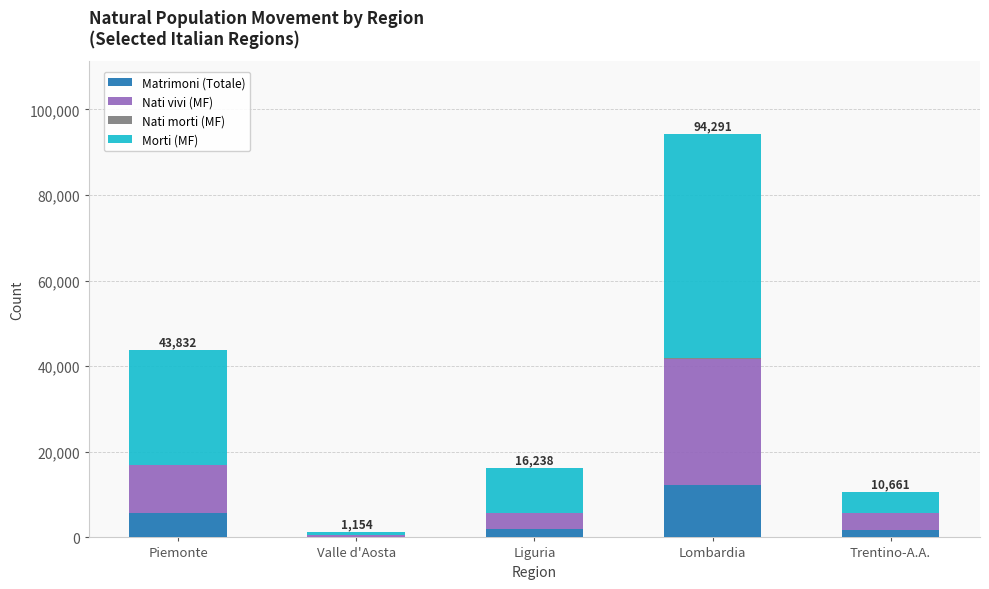

The Matrimoni (Totale) series shows 12191 at Lombardia. True or false?

True